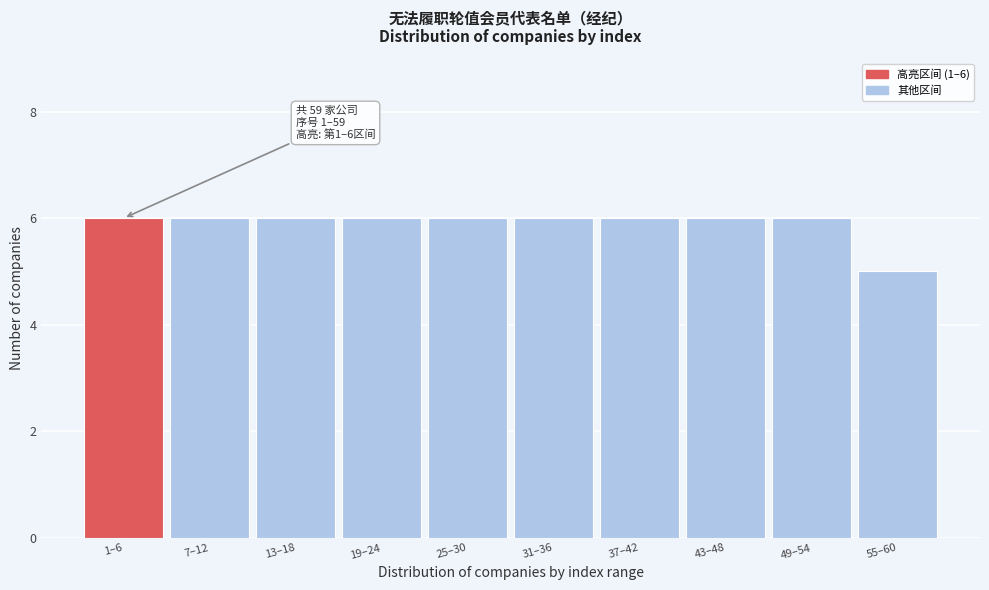

Reading left to right, what are all the values shown in this chart?

1–6=6	7–12=6	13–18=6	19–24=6	25–30=6	31–36=6	37–42=6	43–48=6	49–54=6	55–60=5